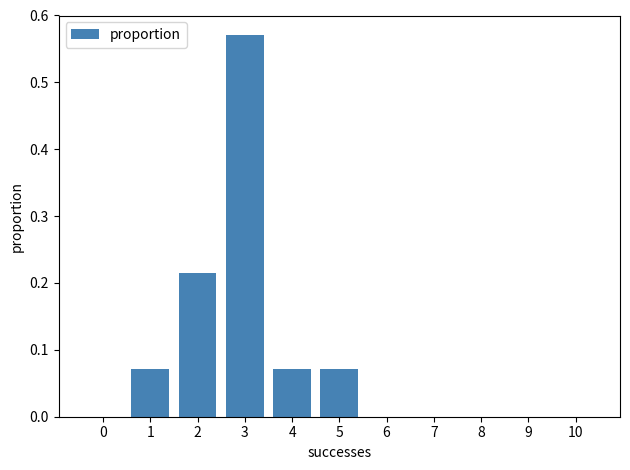

Reading left to right, transcribe this chart: for each bar, give the range it covers on the x-axis and its height. The values are not printed on the chart, so give them approximately, as read against the axis.

-0.5 to 0.5: 0
0.5 to 1.5: 0.07
1.5 to 2.5: 0.21
2.5 to 3.5: 0.57
3.5 to 4.5: 0.07
4.5 to 5.5: 0.07
5.5 to 6.5: 0
6.5 to 7.5: 0
7.5 to 8.5: 0
8.5 to 9.5: 0
9.5 to 10.5: 0